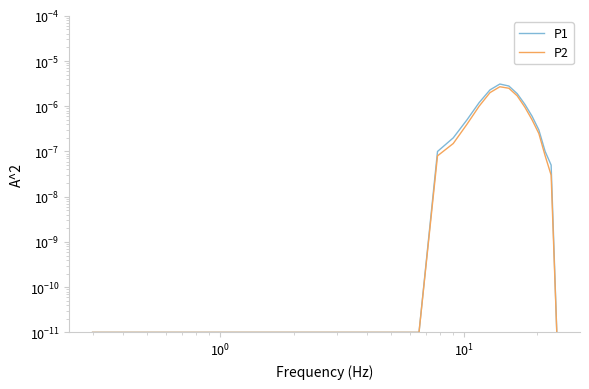

Which series has the largest range (max minus min)?

P1